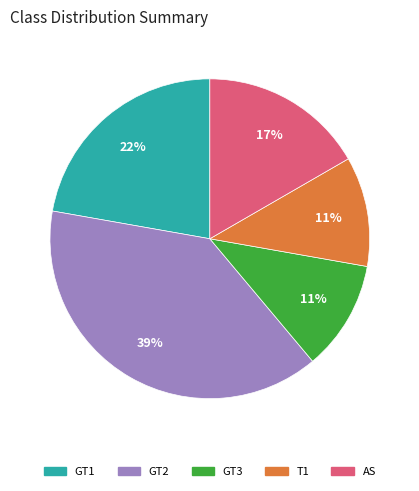

To the nearest percent, what is the combined percentage of GT2 and GT1?

61%